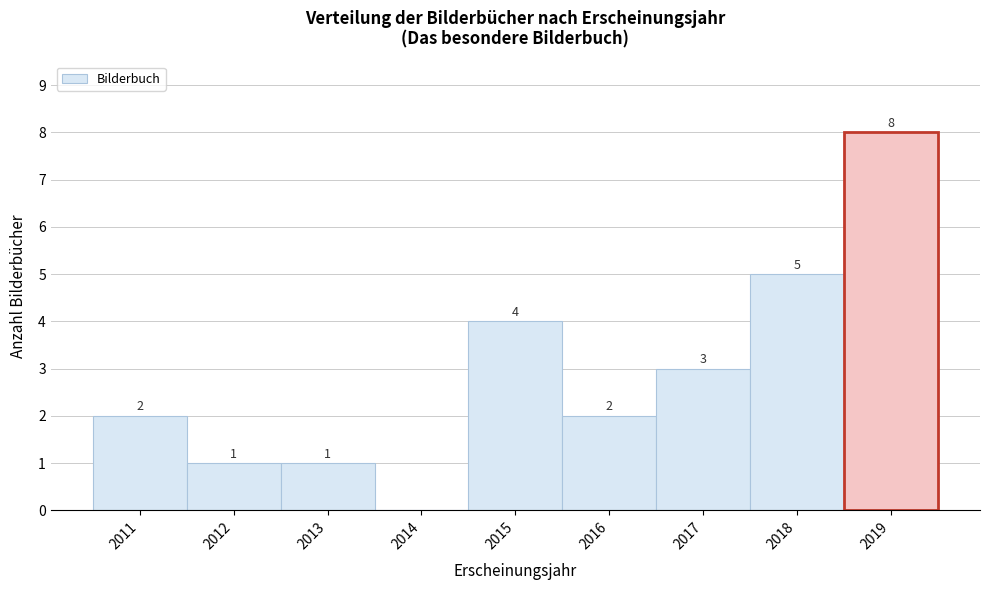

Over which range of the x-axis is the bar tallest?

2018.5 to 2019.5